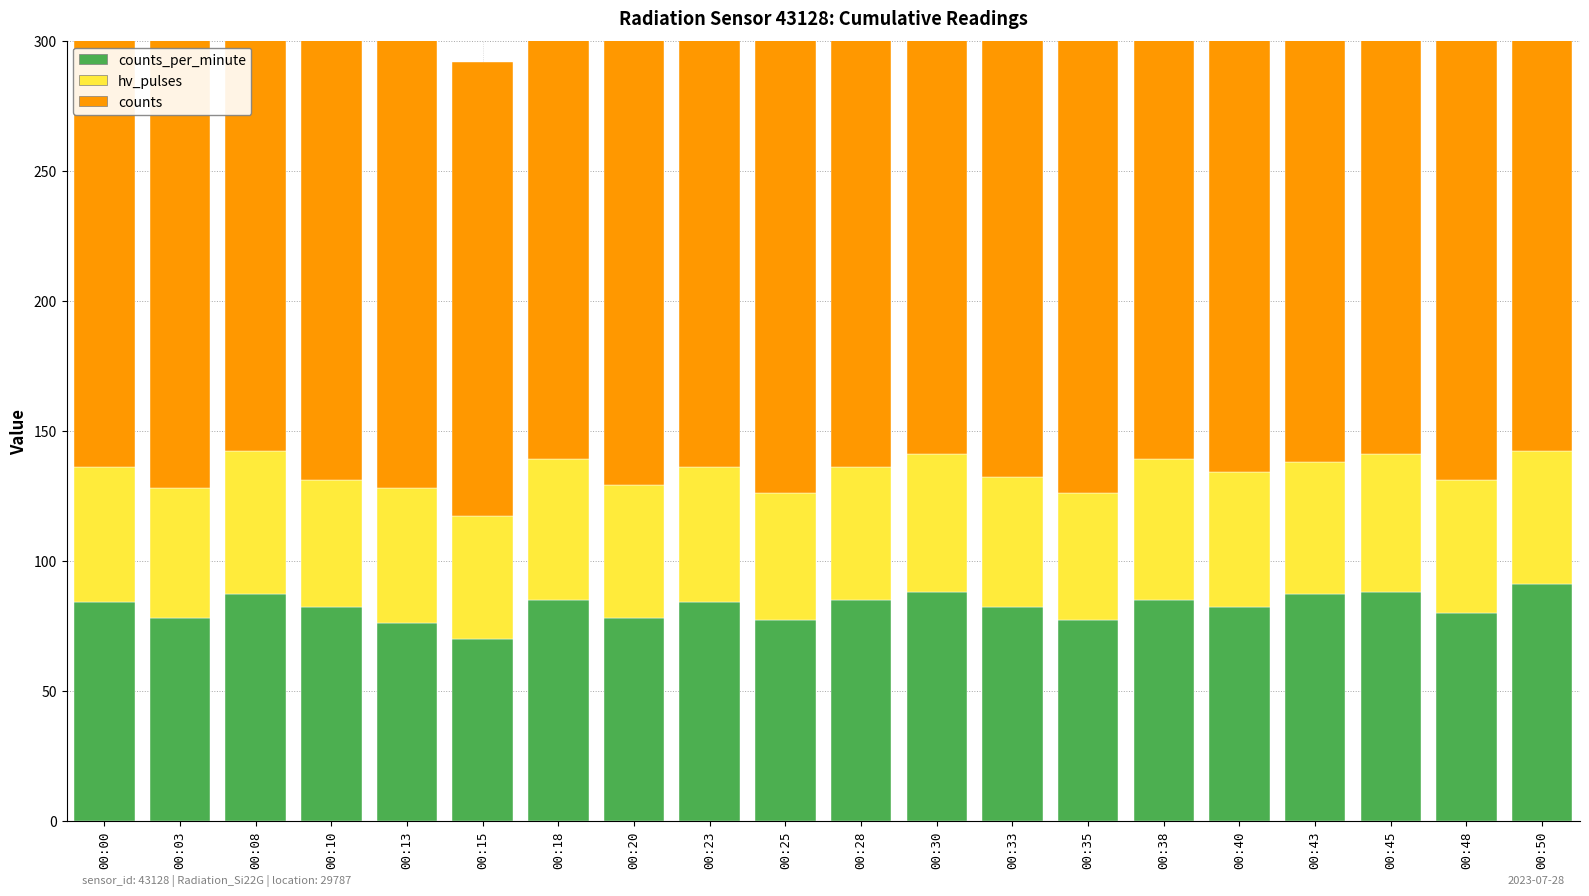

List the series in order of their peak value, lowest first.

hv_pulses, counts_per_minute, counts